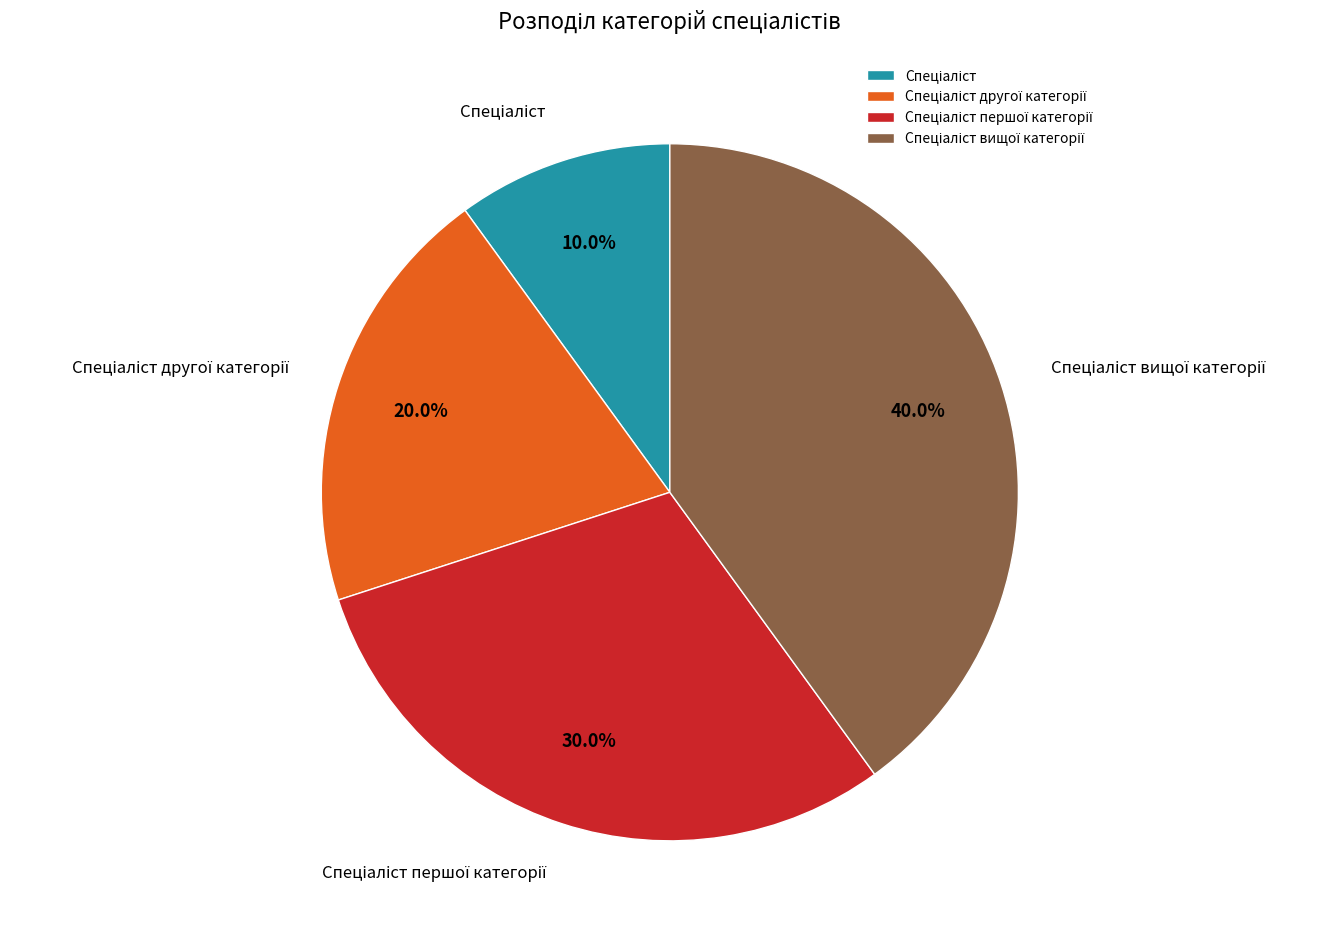

Is there a majority slice in this chart?

No